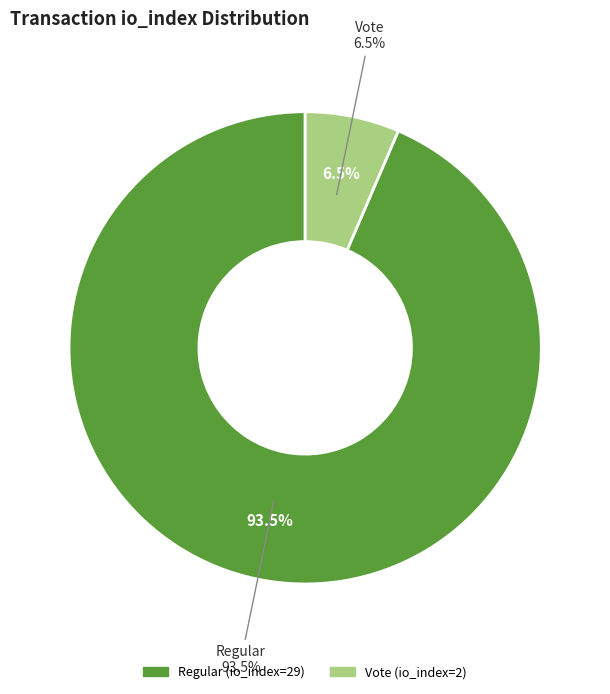

True or false: Vote (io_index=2) accounts for 6% of the total.

True